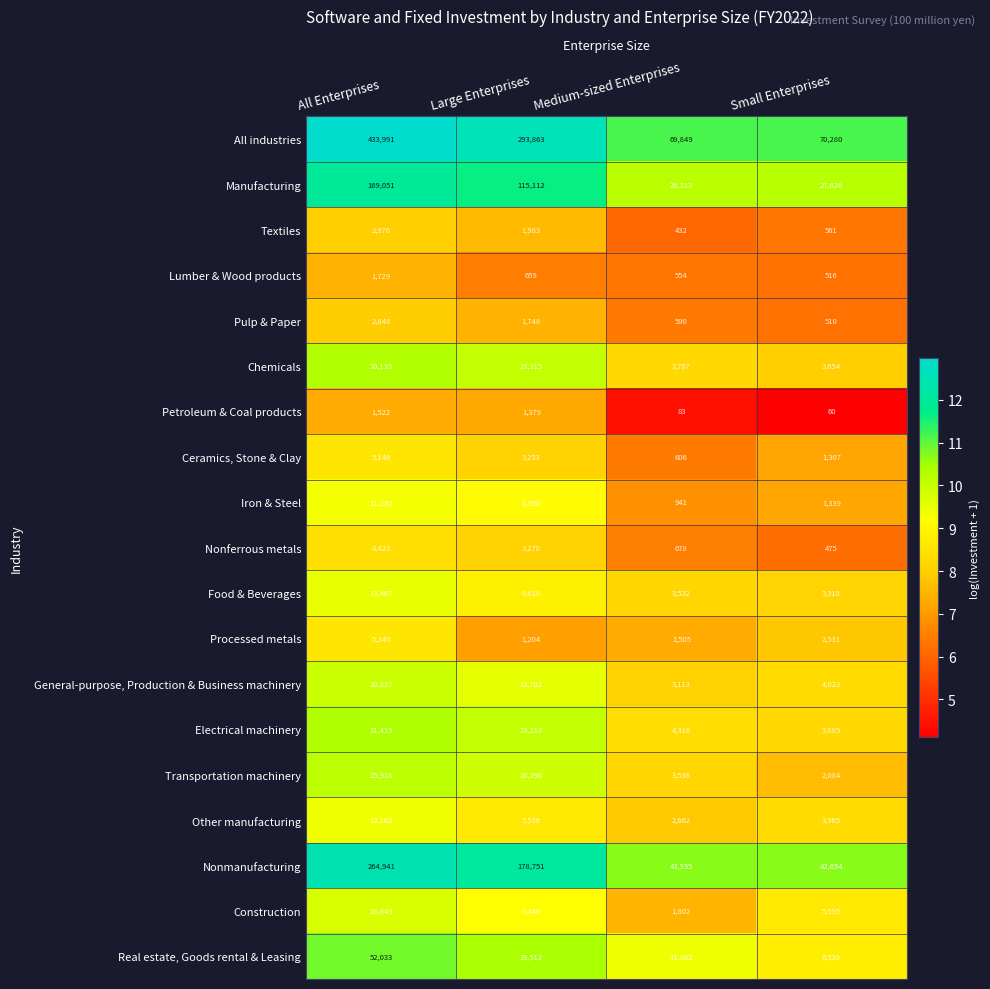

What is the difference between the highest and lowest values at All Enterprises?

432469